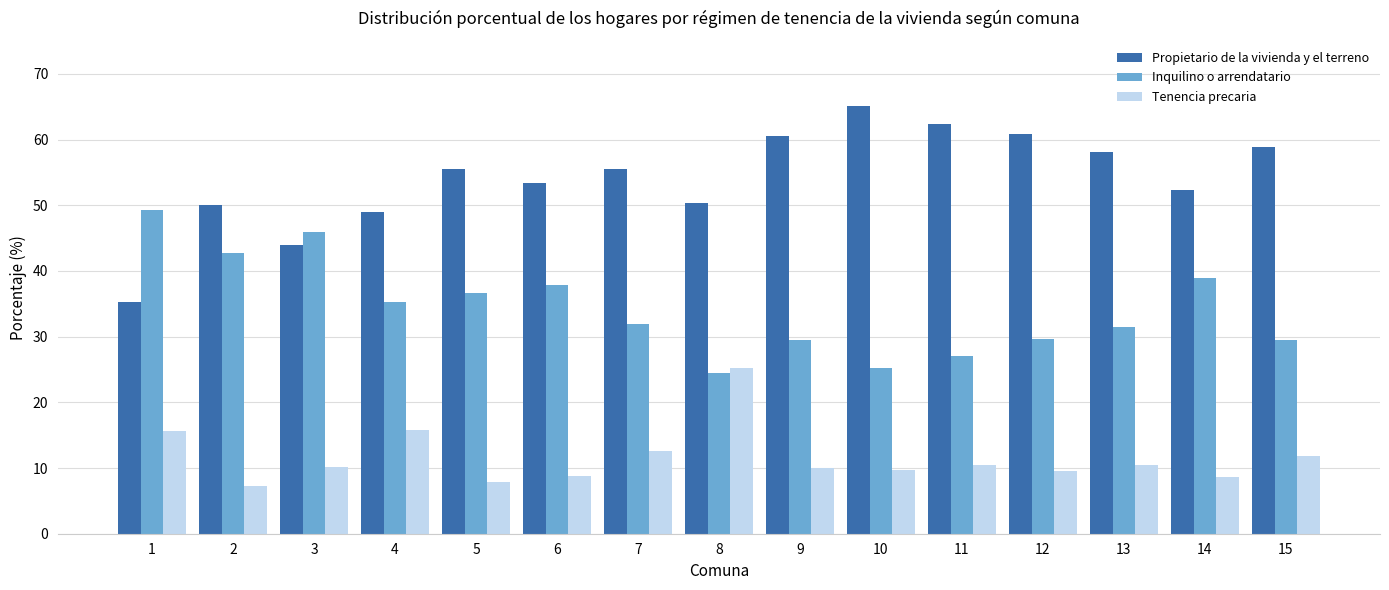

True or false: Inquilino o arrendatario has a value of 36.6 at 5.

True